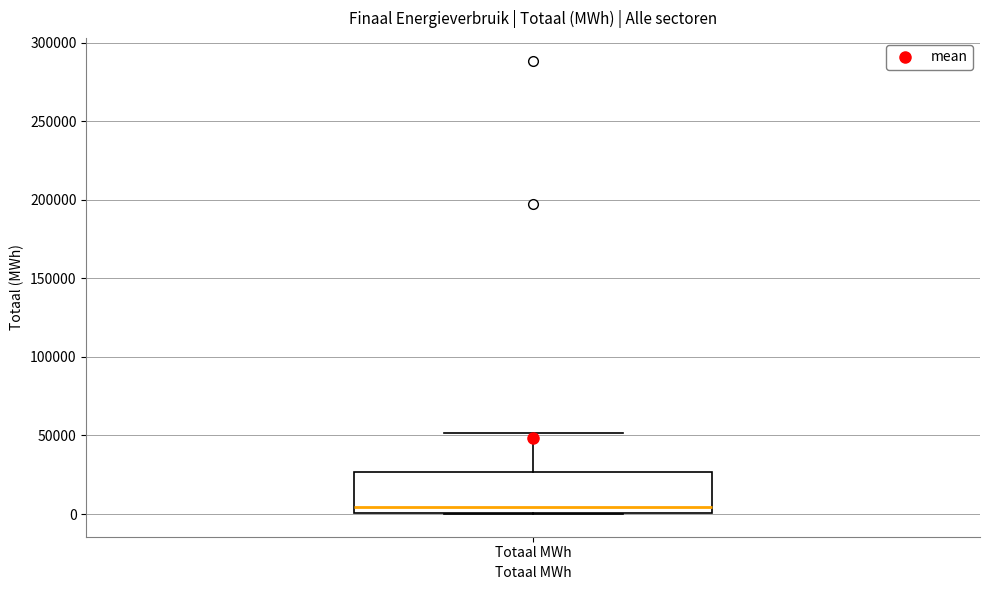

Transcribe this box plot: give where the median line is, the range the box spans, and where the two whiskers end, as read against the y-axis. The values are not printed on the chart, so give them approximately, as read against the axis.

median 5000, box 0 to 25000, whiskers 0 to 50000